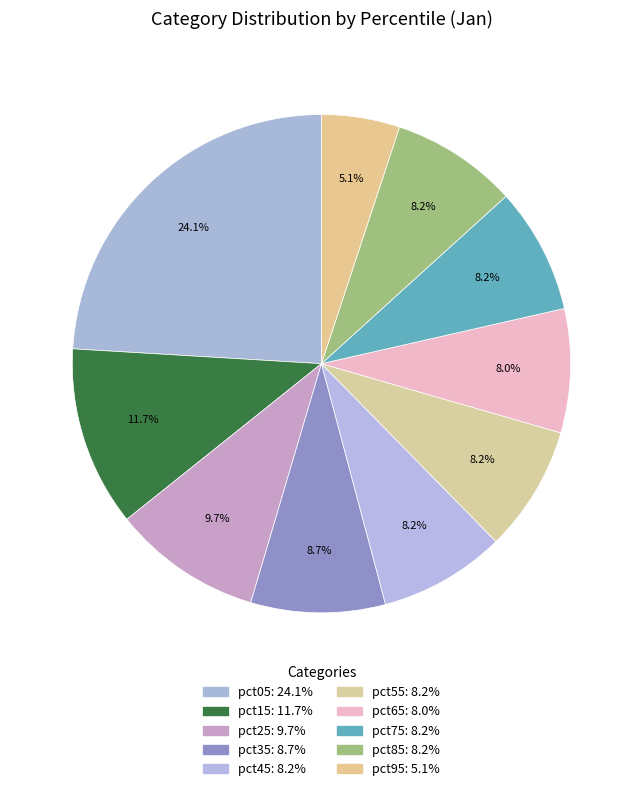

How many segments does this pie chart have?

10